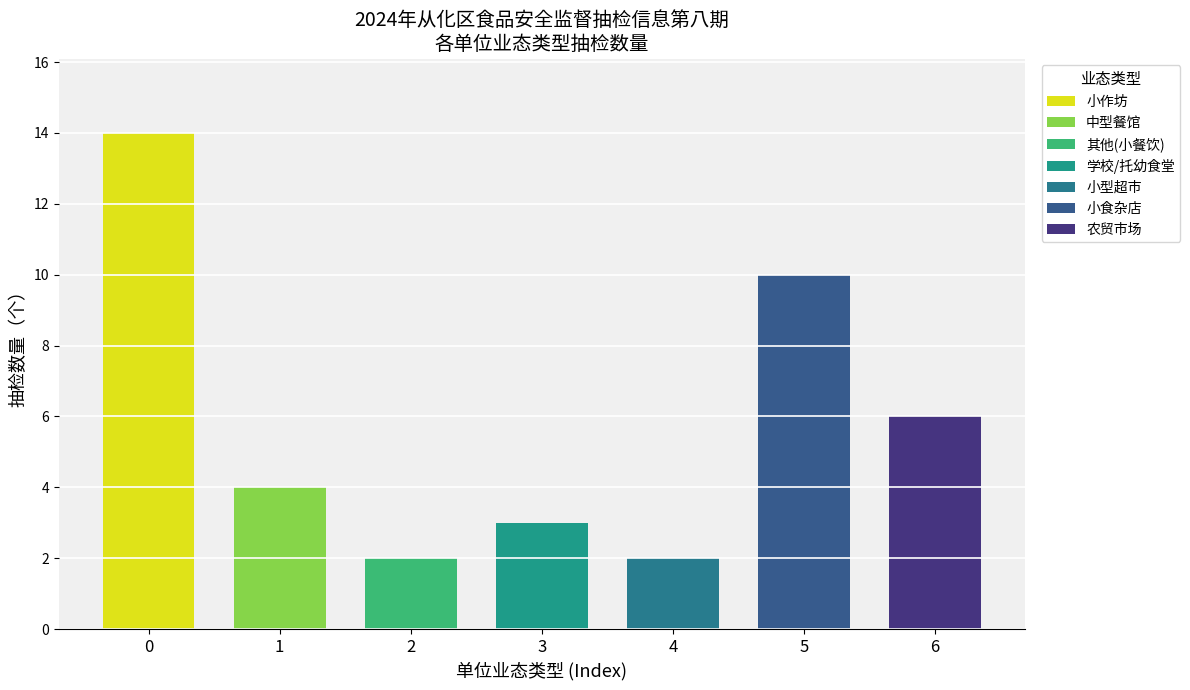

Rank the categories by value from lowest to highest.

其他(小餐饮), 小型超市, 学校/托幼食堂, 中型餐馆, 农贸市场, 小食杂店, 小作坊